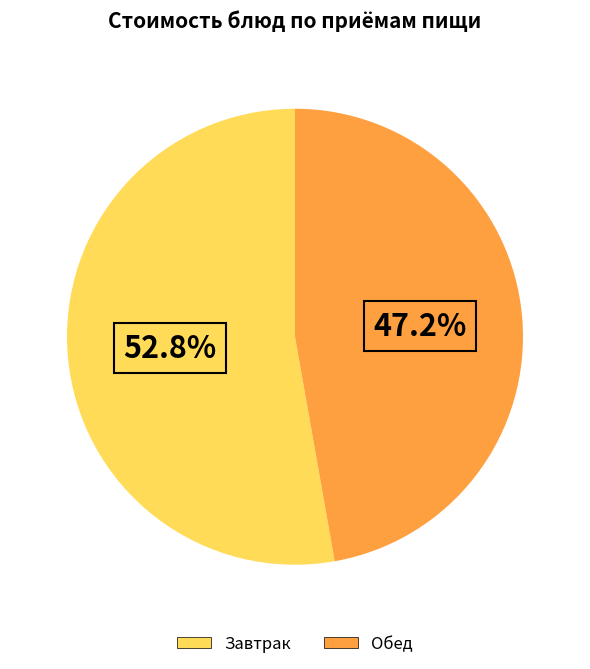

Is there a majority slice in this chart?

Yes